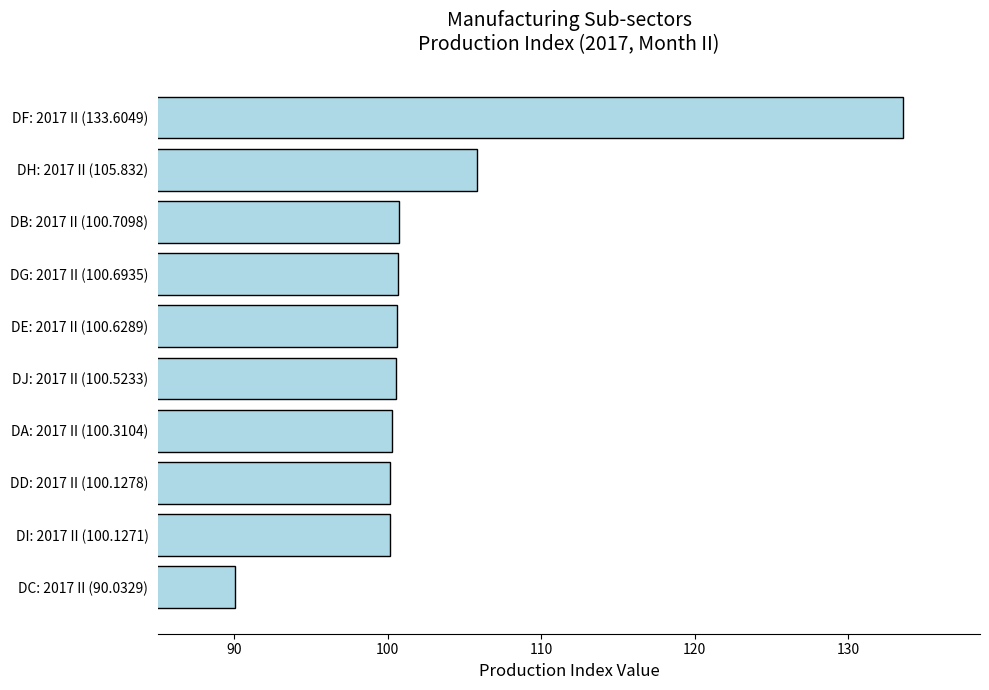

At which category does the chart reach its minimum across all series?

DC: 2017 II (90.0329)